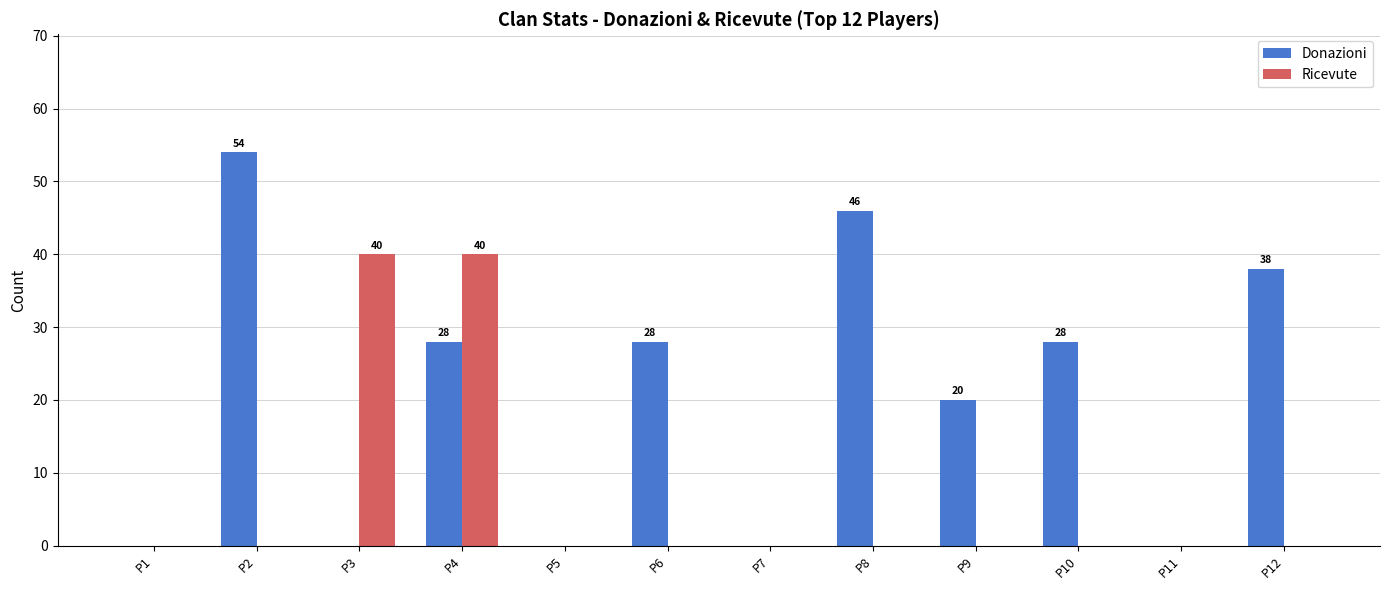

How many distinct data groups are displayed?

2